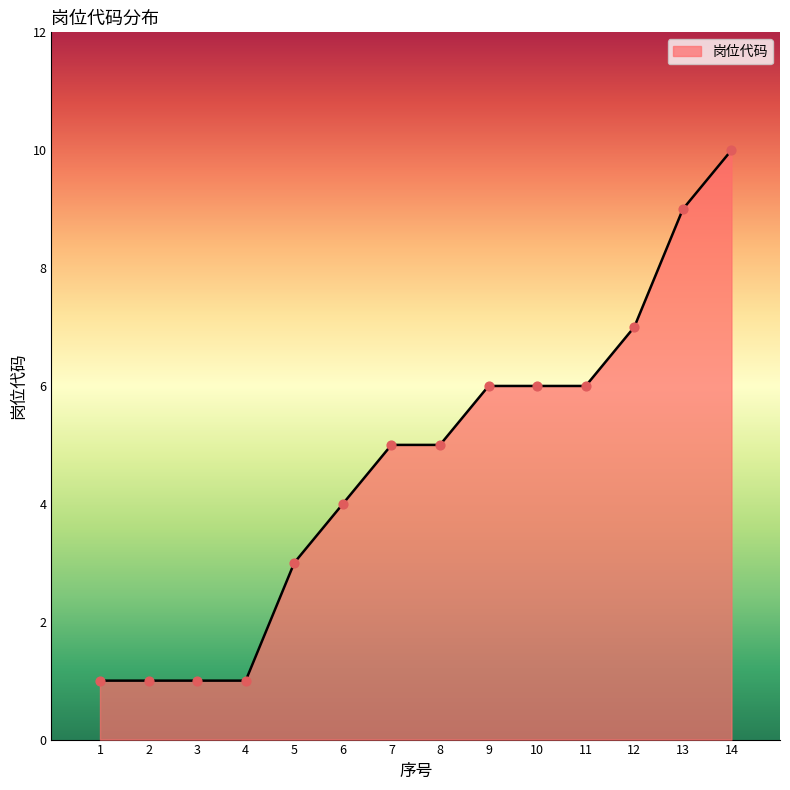

Approximately how many times larger is the value at 6 compared to 7?

0.8